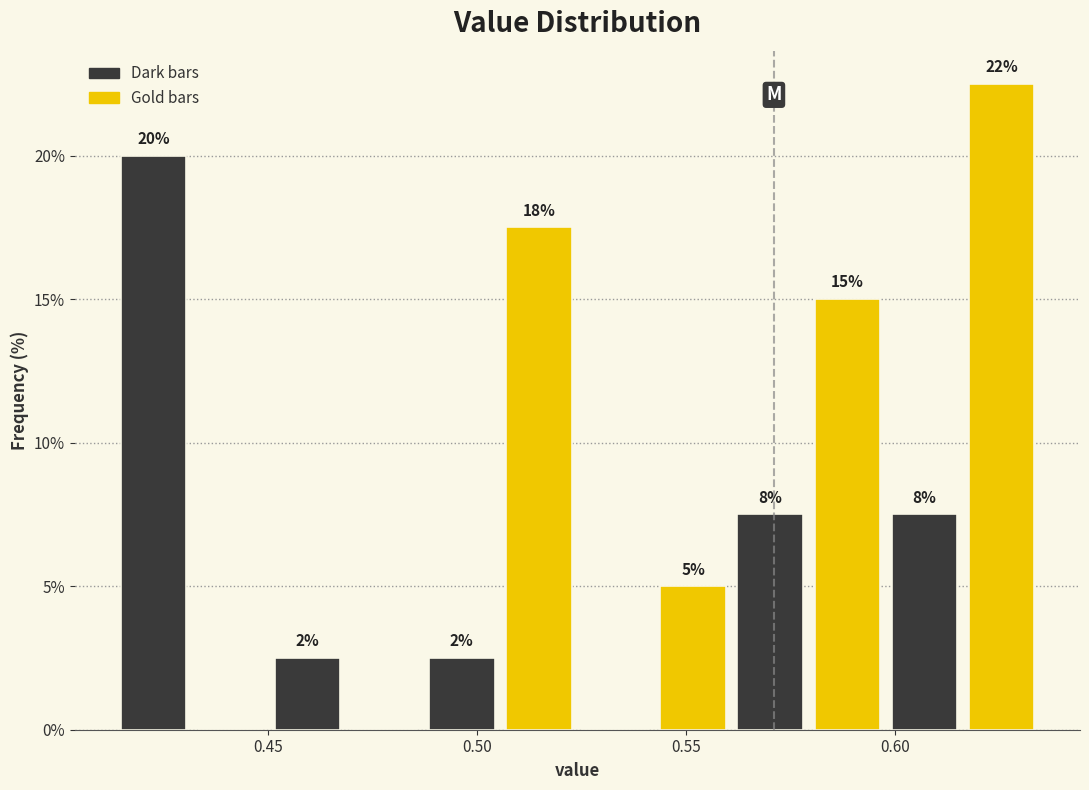

Around what value on the x-axis is the tallest bar? Give the approximate position of its centre, as read against the axis.

0.625